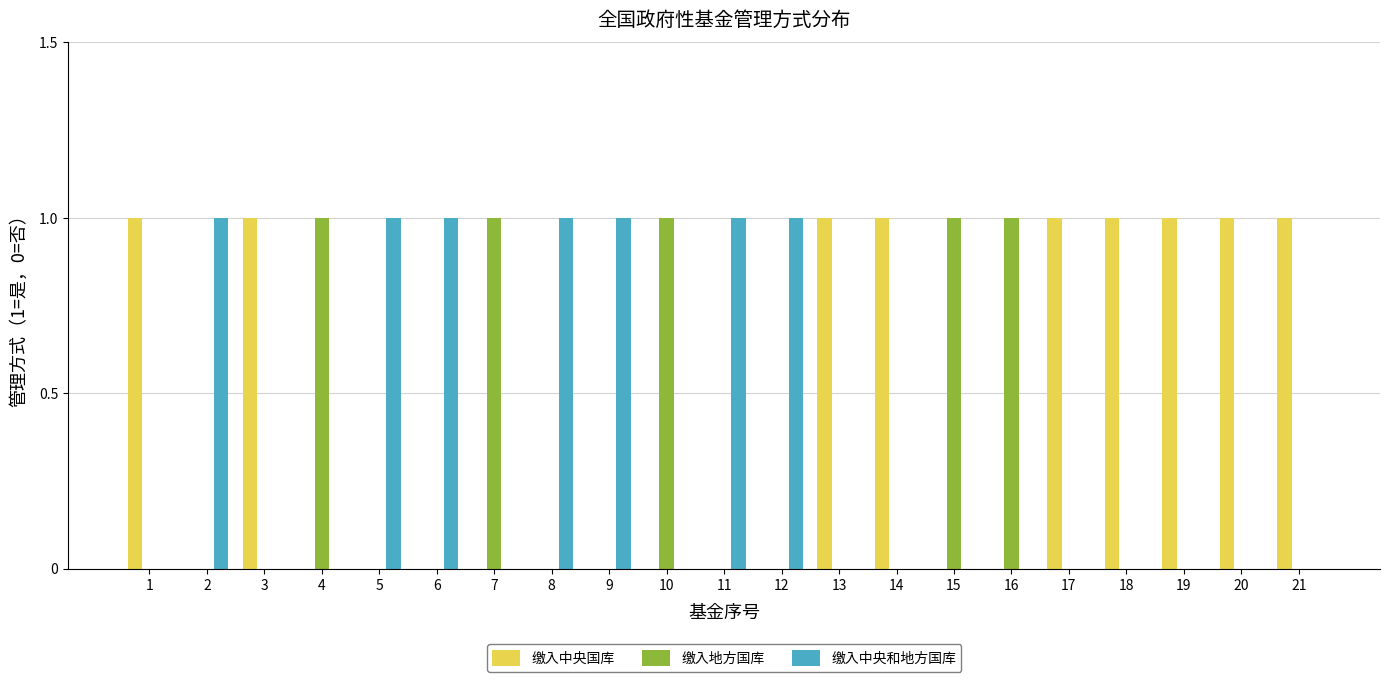

What is the spread (max minus min) of values at 1?

1